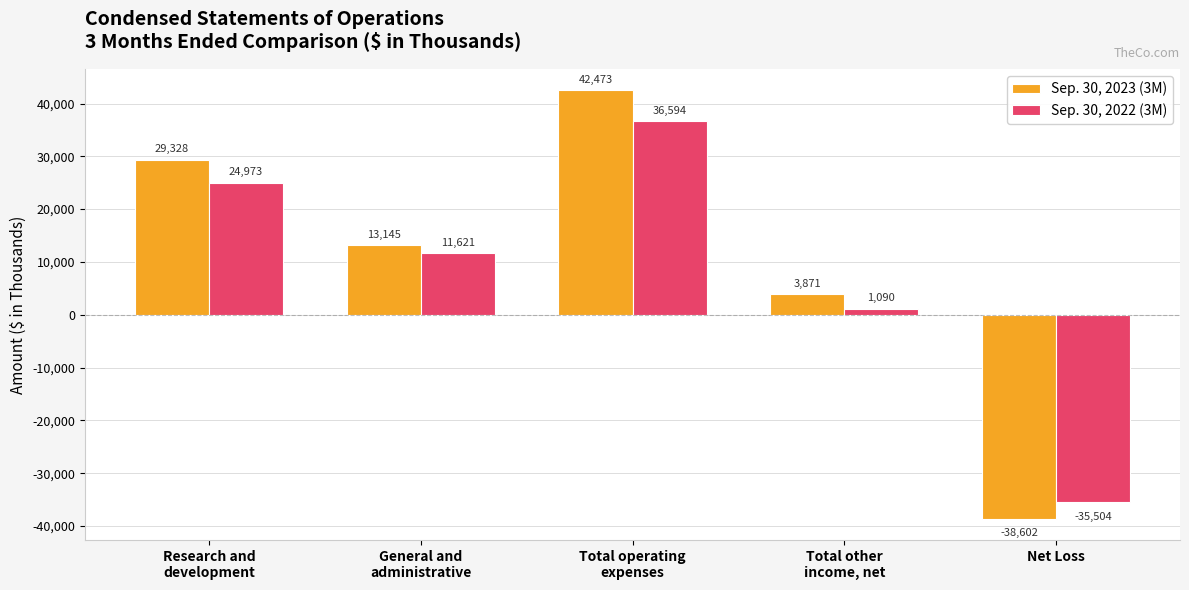

How many distinct data groups are displayed?

2